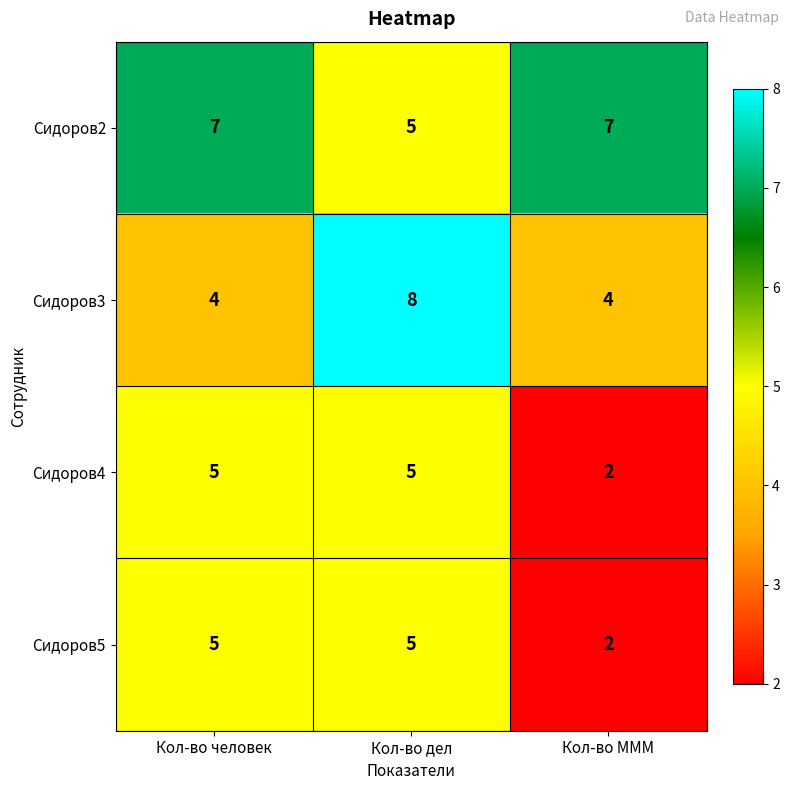

Which series has the largest range (max minus min)?

Сидоров3